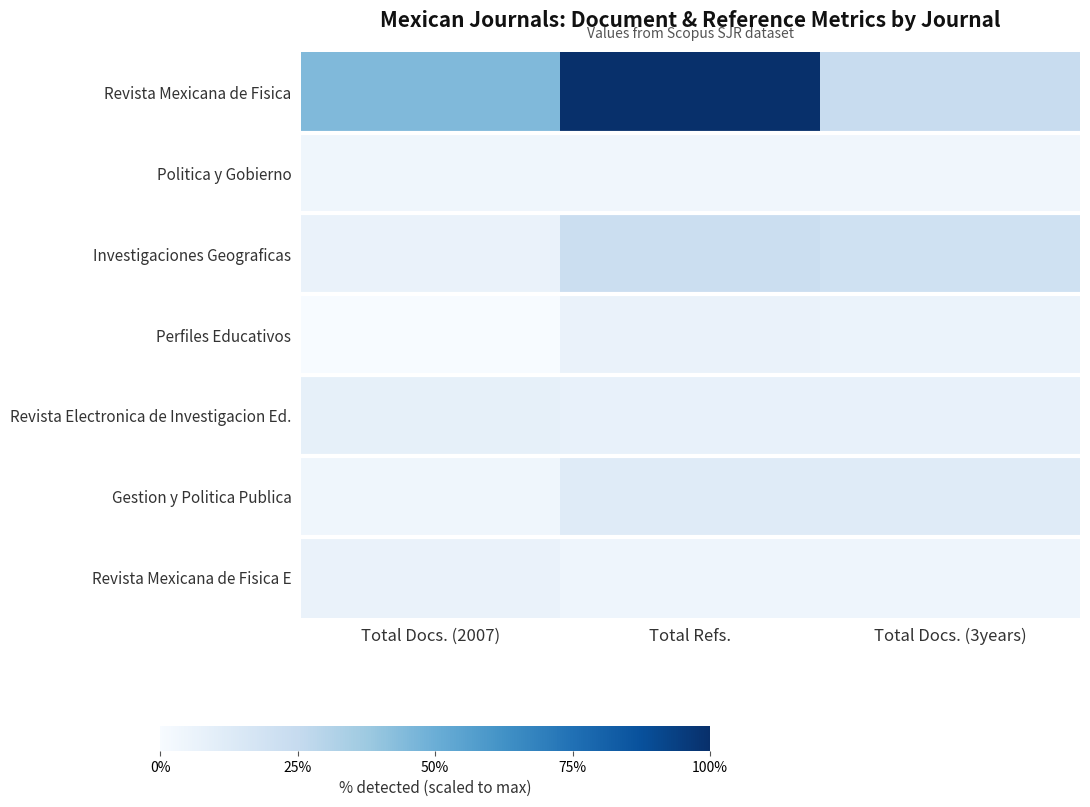

What is the spread (max minus min) of values at Total Docs. (2007)?

185